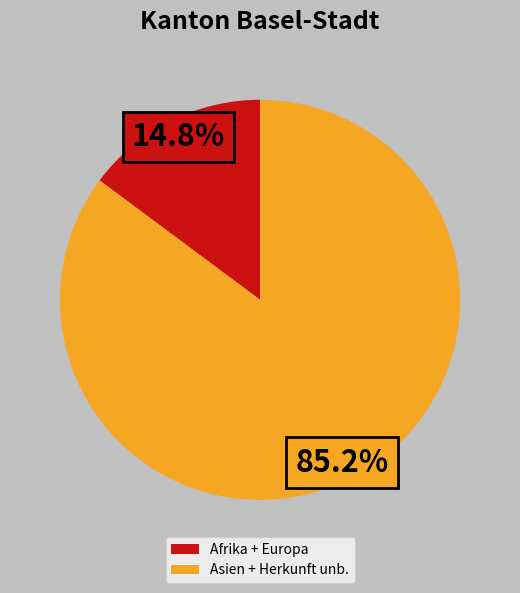

Which has a higher value, Asien + Herkunft unb. or Afrika + Europa?

Asien + Herkunft unb.